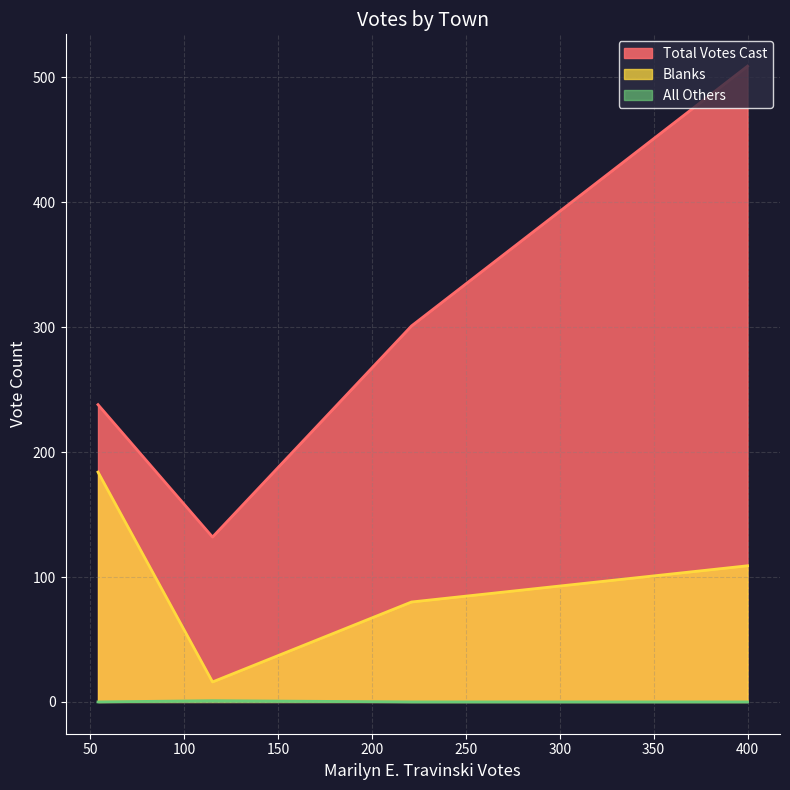

True or false: Total Votes Cast and Blanks cross at least once.

False